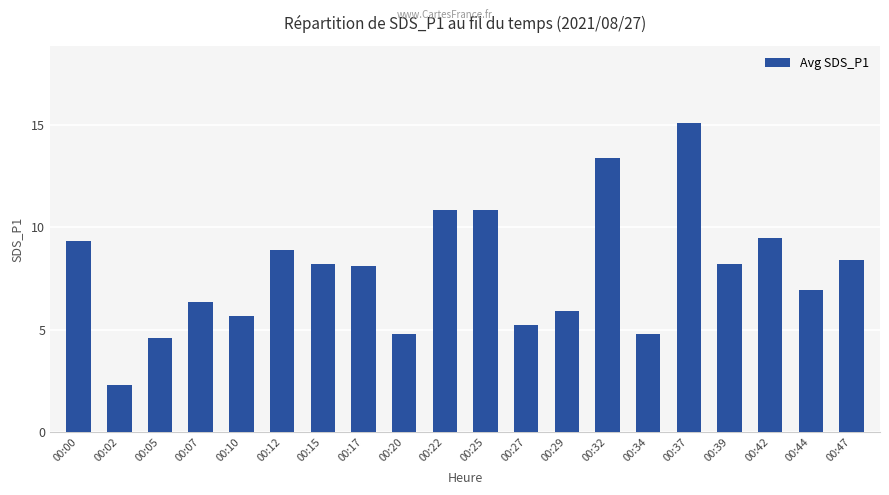

What is the approximate value at 00:34?

4.8